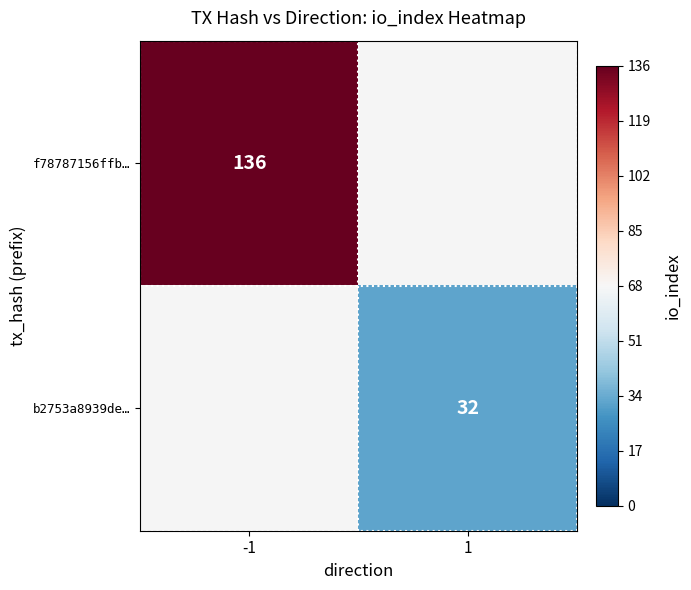

What is the greatest value displayed?

136.0